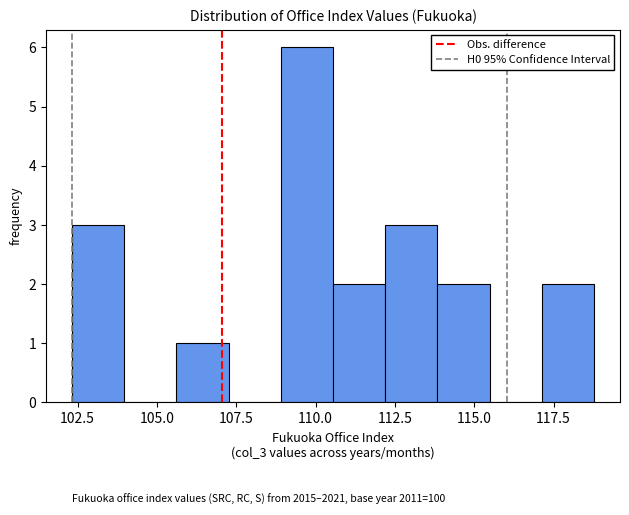

Read against the x-axis, roughly where is the centre of the tallest bar?

109.5